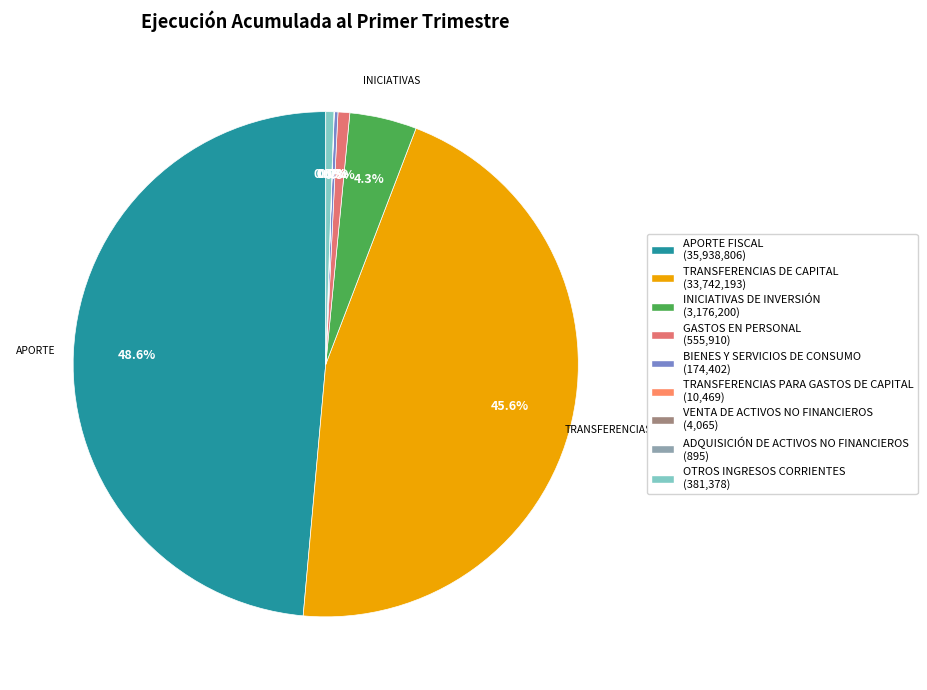

To the nearest percent, what is the difference between the largest and smallest slice percentages?

49%